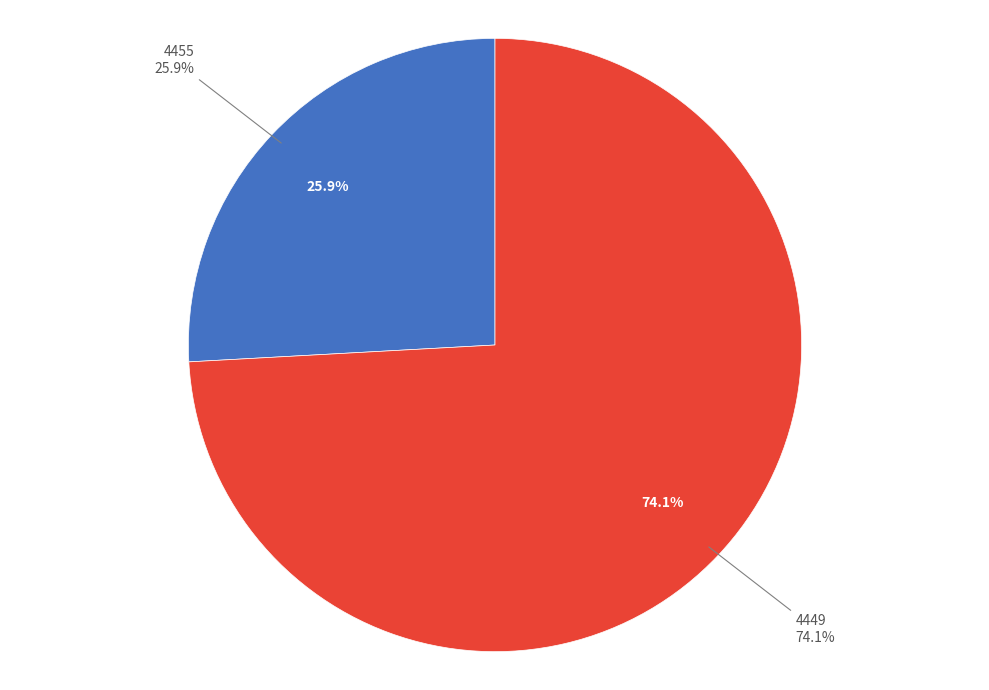

Is it true that 4449 is 74% of the pie?

True